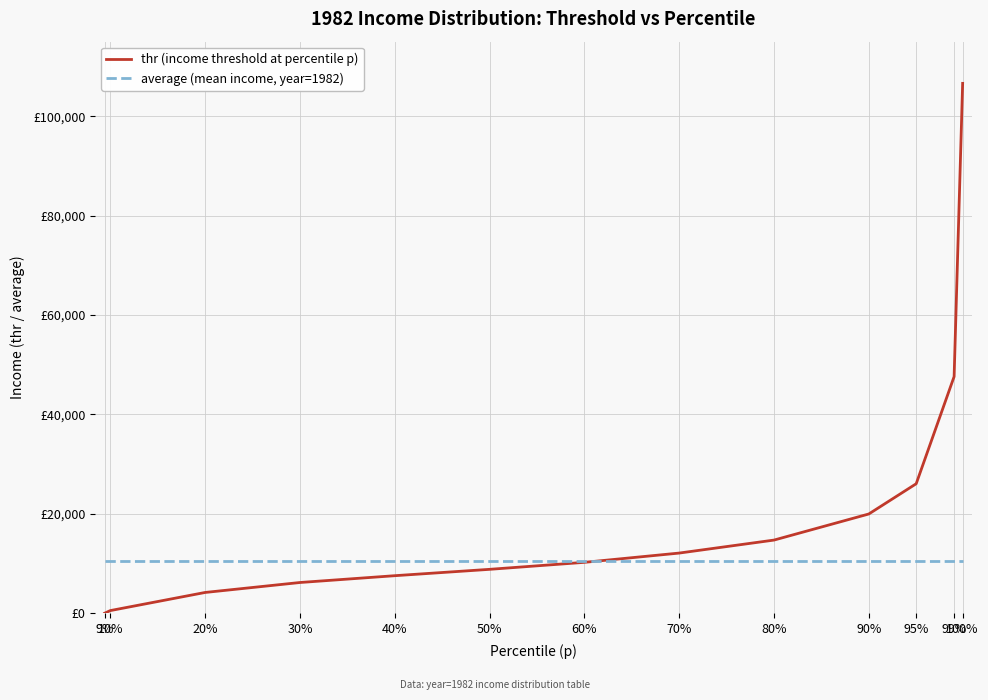

Is the value of thr (income threshold at percentile p) at 40% greater than the value of average (mean income, year=1982) at 99%?

No